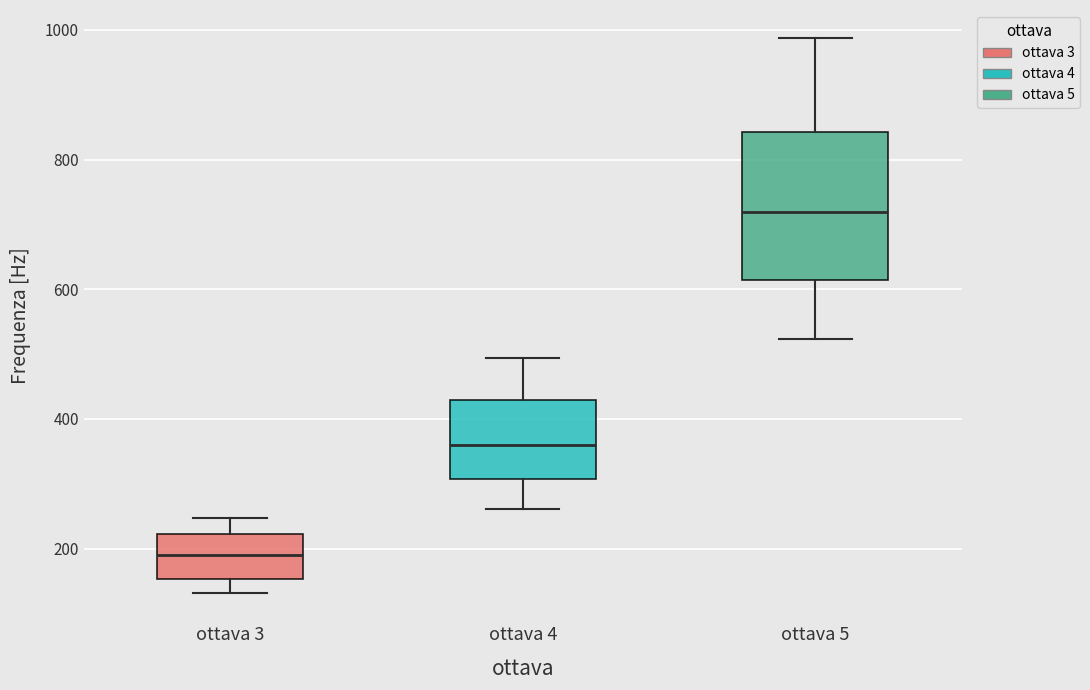

Reading left to right, read every box against the y-axis: the position of its median line, the range the box covers, and the ends of its whiskers. The values are not printed on the chart, so give them approximately, as read against the axis.

ottava 3: median 200, box 160 to 220, whiskers 140 to 240
ottava 4: median 360, box 300 to 420, whiskers 260 to 500
ottava 5: median 720, box 620 to 840, whiskers 520 to 980